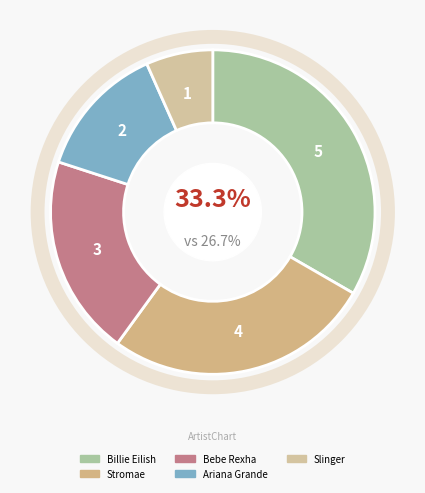

Is there any slice that represents more than half of the pie?

No